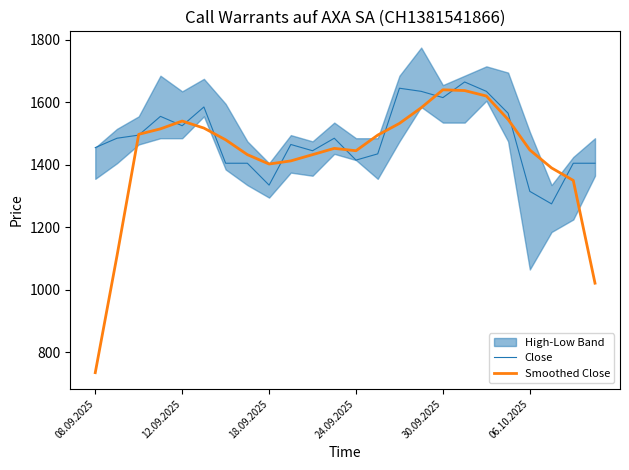

What is the lowest value of the Close series?

1275.0